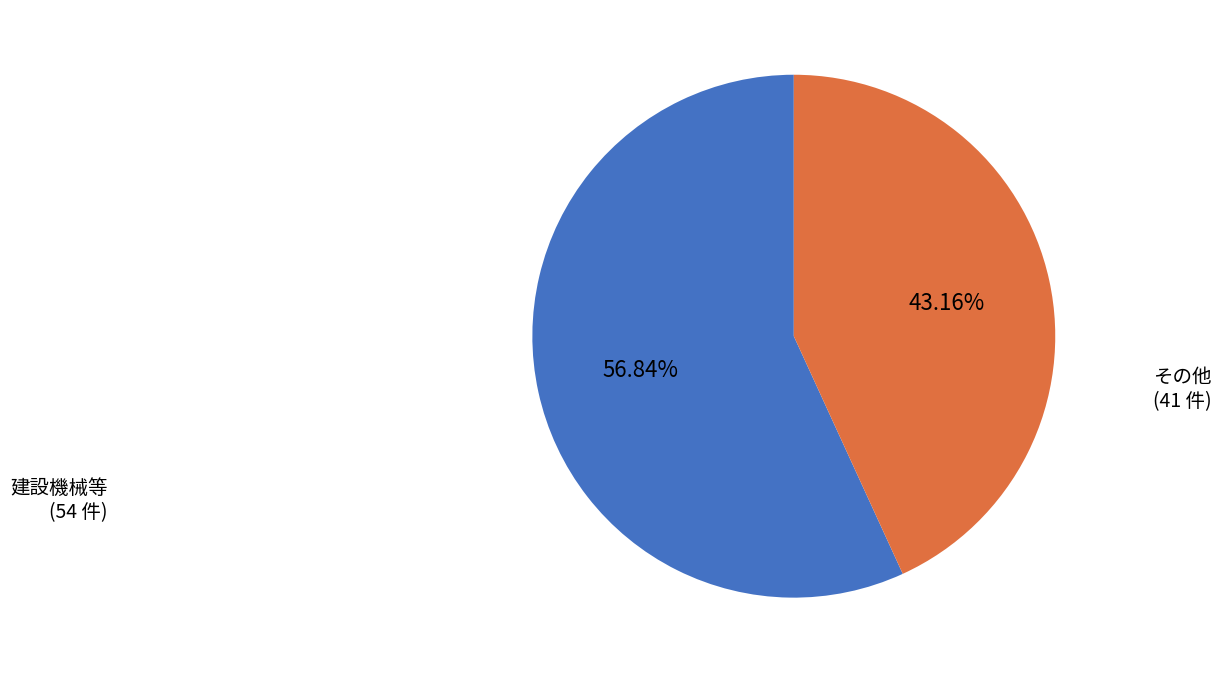

Does any single category account for the majority?

Yes